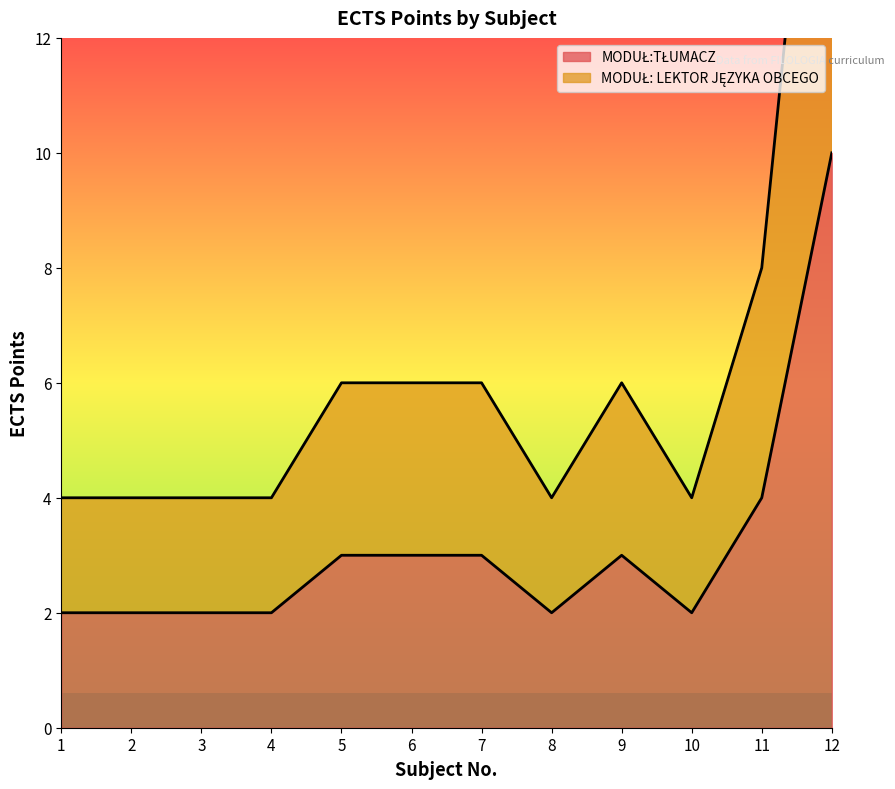

Does the chart display data point markers on the line(s)?

No